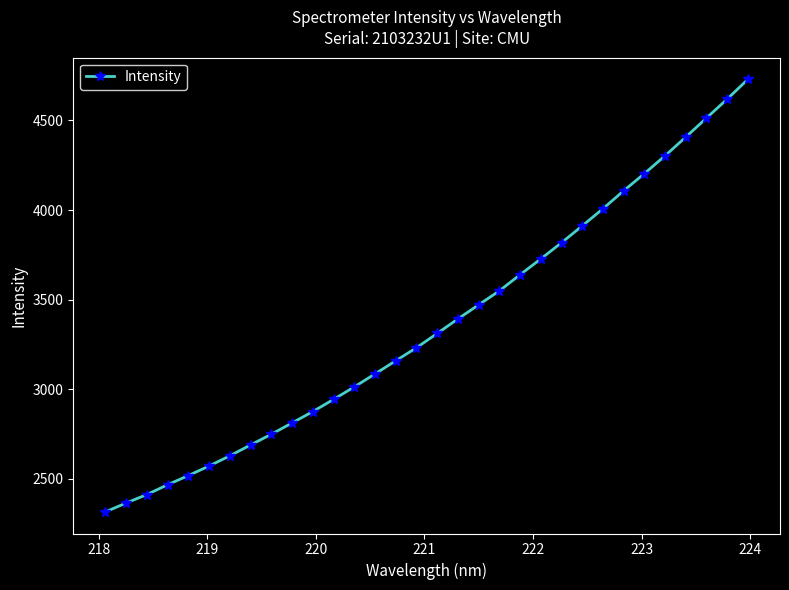

True or false: the data has more than 2 interior local peaks.

False